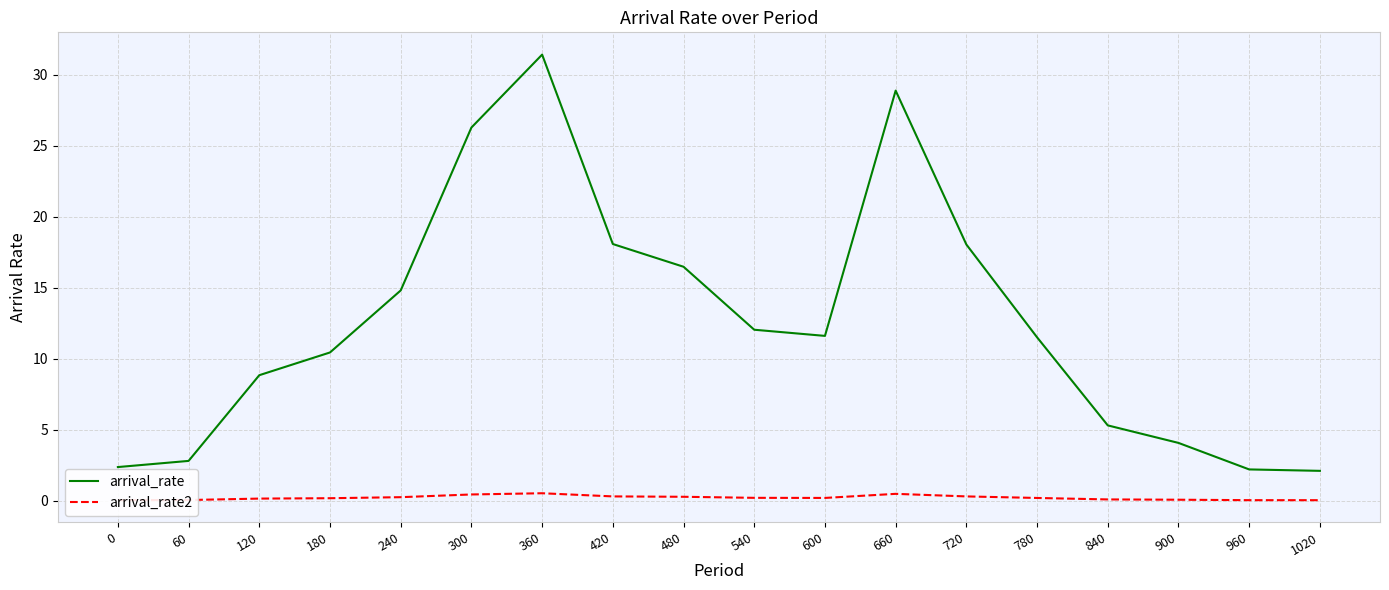

At which label does arrival_rate reach its peak?

360